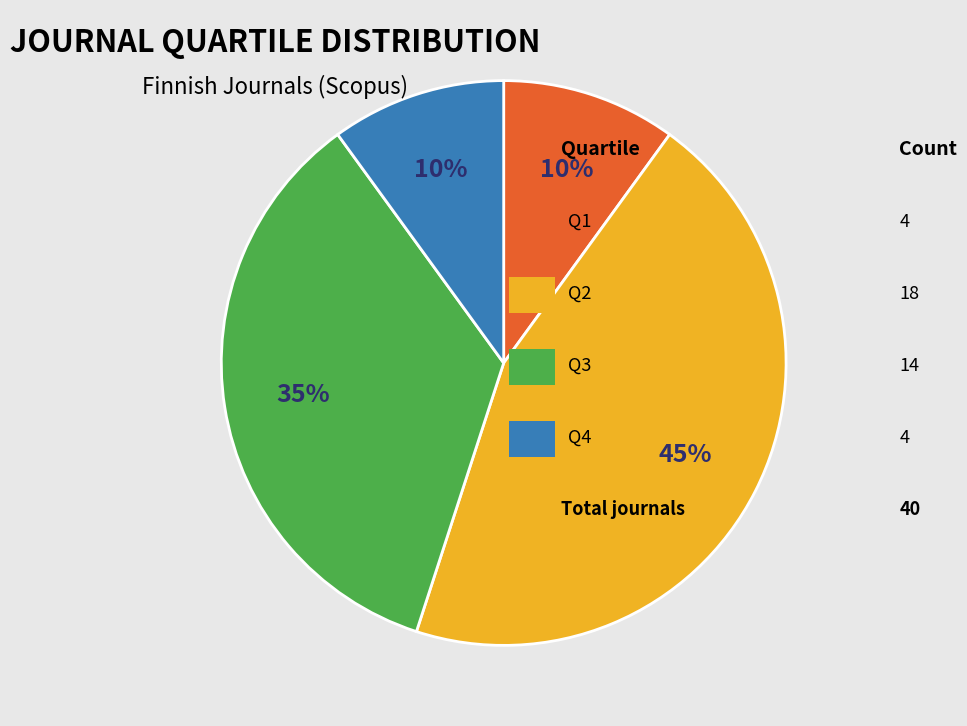

Does any single category account for the majority?

No